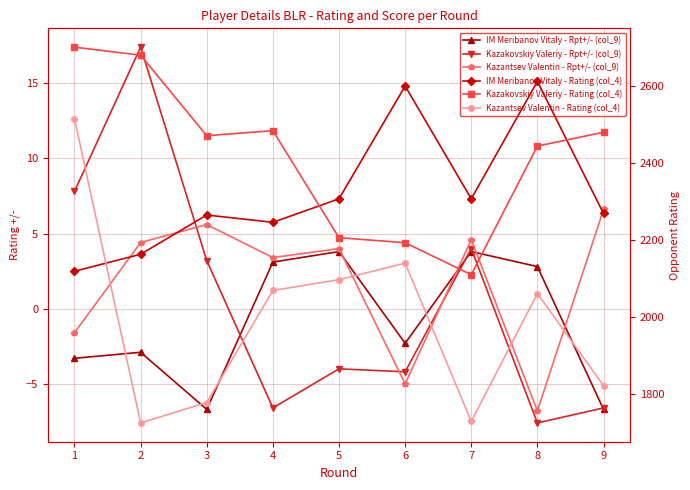

Reading right to left, transcribe all the data shown in this chart.

IM Meribanov Vitaly - Rpt+/- (col_9): 9=-6.7	8=2.8	7=3.8	6=-2.3	5=3.8	4=3.1	3=-6.7	2=-2.9	1=-3.3
Kazakovskiy Valeriy - Rpt+/- (col_9): 9=-6.6	8=-7.6	7=4.0	6=-4.2	5=-4.0	4=-6.6	3=3.2	2=17.4	1=7.8
Kazantsev Valentin - Rpt+/- (col_9): 9=6.6	8=-6.8	7=4.6	6=-5.0	5=4.0	4=3.4	3=5.6	2=4.4	1=-1.6
IM Meribanov Vitaly - Rating (col_4): 9=2268.0	8=2611.0	7=2306.0	6=2599.0	5=2306.0	4=2245.0	3=2264.0	2=2162.0	1=2118.0
Kazakovskiy Valeriy - Rating (col_4): 9=2479.0	8=2443.0	7=2109.0	6=2192.0	5=2205.0	4=2483.0	3=2470.0	2=2679.0	1=2700.0
Kazantsev Valentin - Rating (col_4): 9=1821.0	8=2060.0	7=1728.0	6=2139.0	5=2096.0	4=2068.0	3=1777.0	2=1724.0	1=2514.0